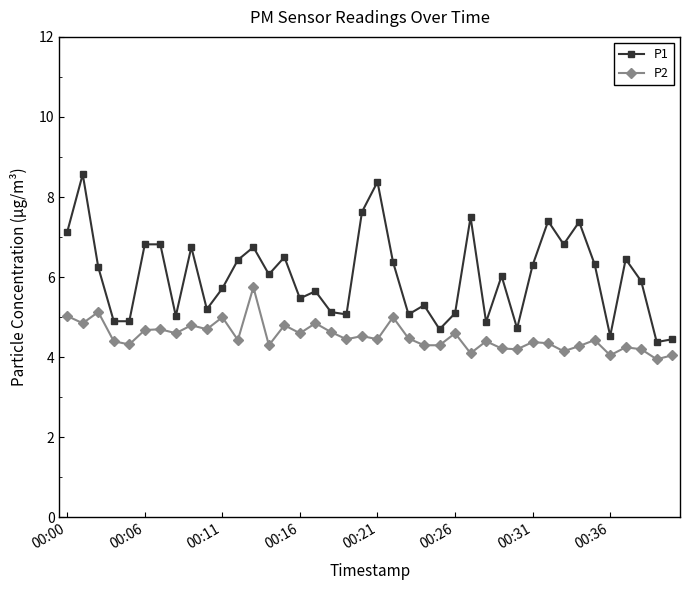

True or false: P1 has more than 0 interior local peaks.

True